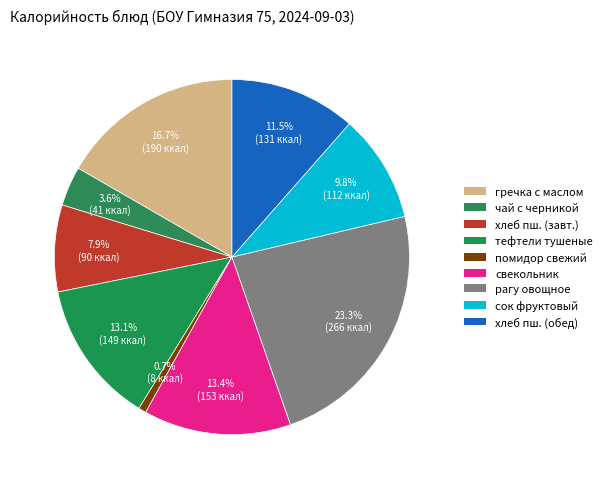

How many slices are in this pie chart?

9